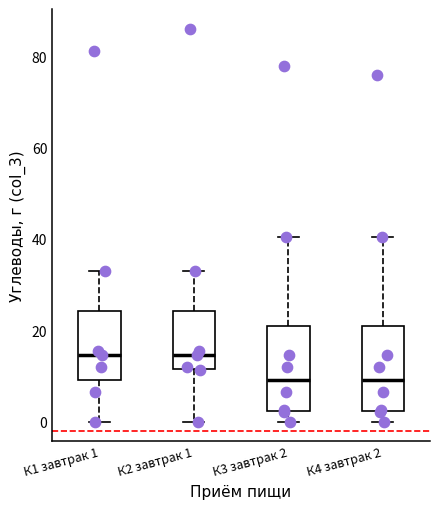

Reading left to right, transcribe this box plot: for each box, give where its median line is, the range the box spans, and where its two whiskers end, as read against the y-axis. The values are not printed on the chart, so give them approximately, as read against the axis.

К1 завтрак 1: median 14, box 10 to 24, whiskers 0 to 32
К2 завтрак 1: median 14, box 12 to 24, whiskers 0 to 32
К3 завтрак 2: median 10, box 2 to 20, whiskers 0 to 40
К4 завтрак 2: median 10, box 2 to 20, whiskers 0 to 40